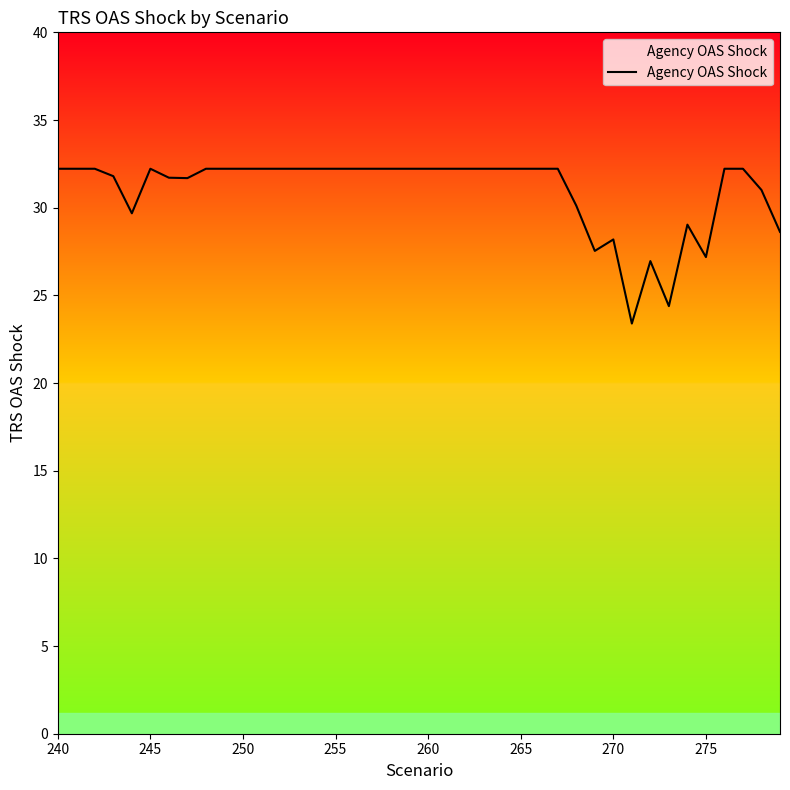

What is the difference between the maximum and second lowest values?

7.8